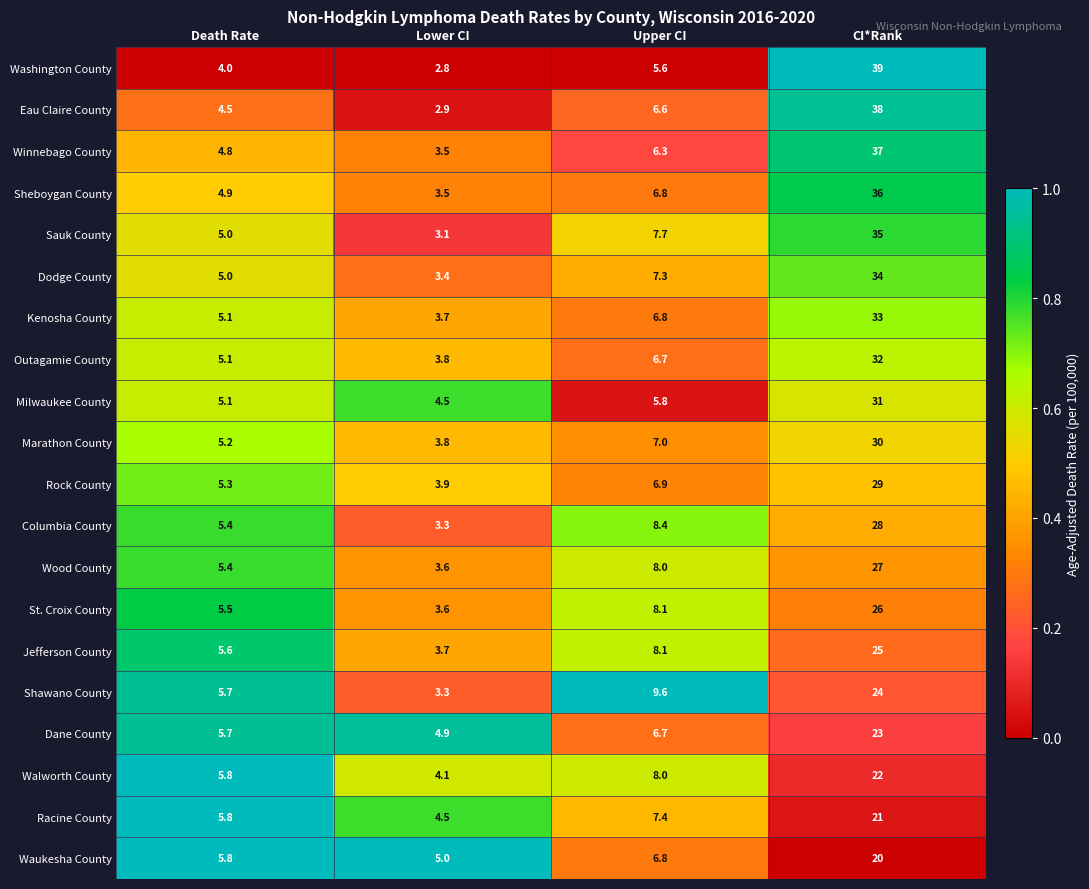

Which series has the largest range (max minus min)?

Washington County